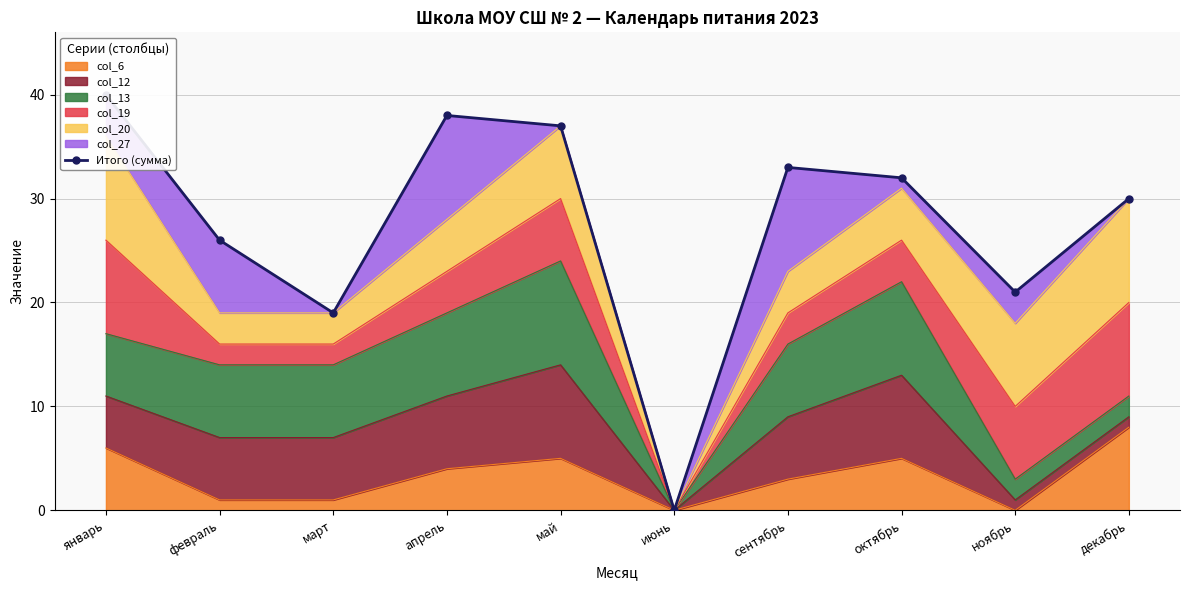

What is the value of the 5th point from the left?

37